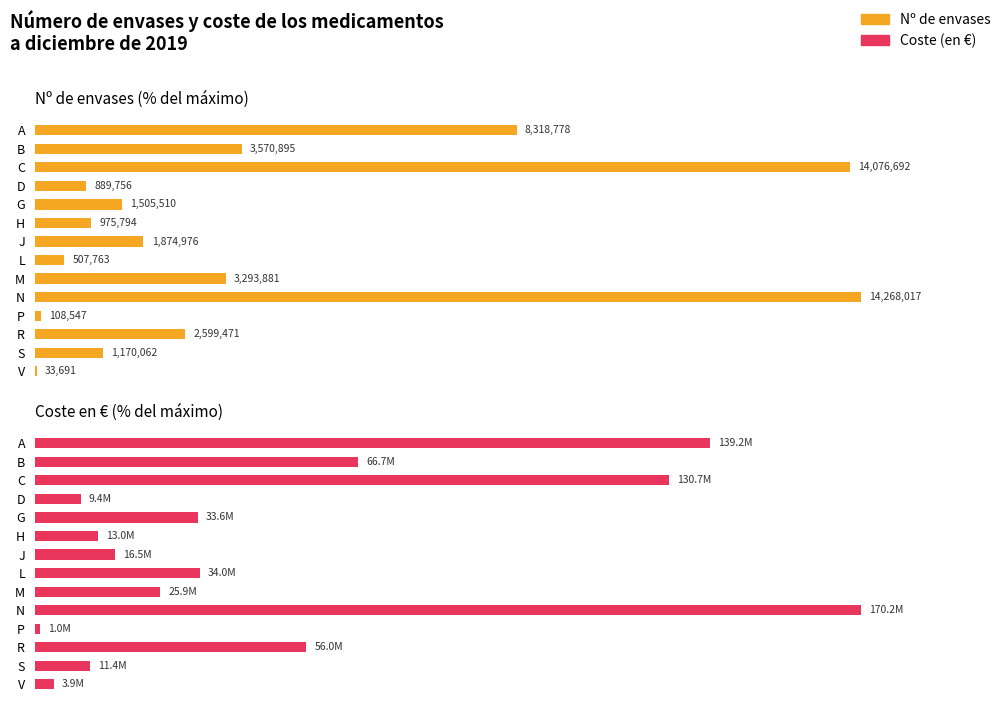

List the series in order of their overall mean, lowest first.

Nº de envases, Coste (en €)